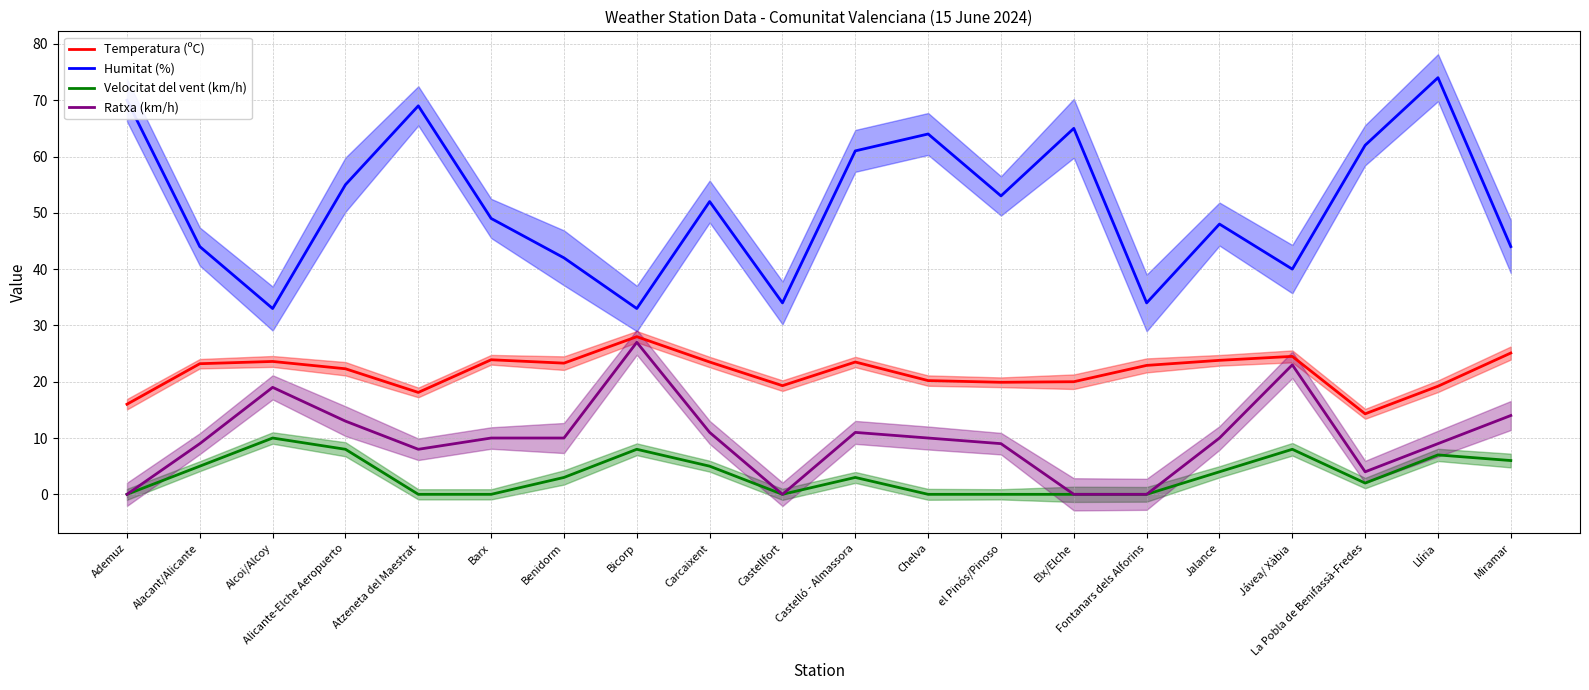

Is it true that Humitat (%) equals 49.0 at Barx?

True